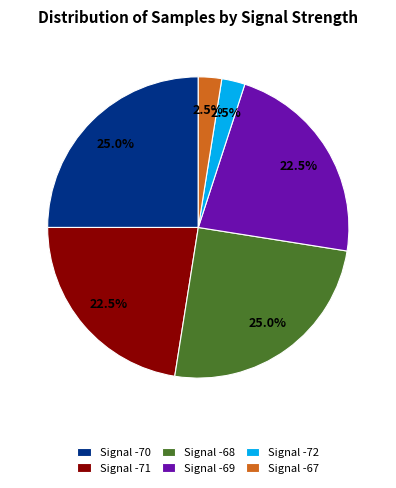

Which has a higher value, Signal -68 or Signal -67?

Signal -68